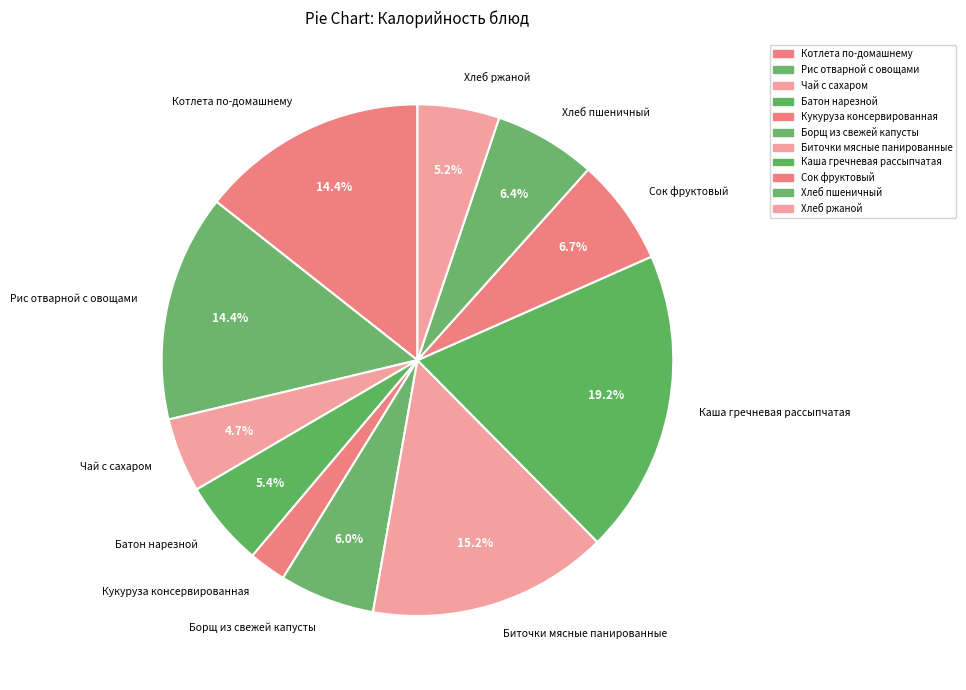

Which slice is the smallest?

Кукуруза консервированная